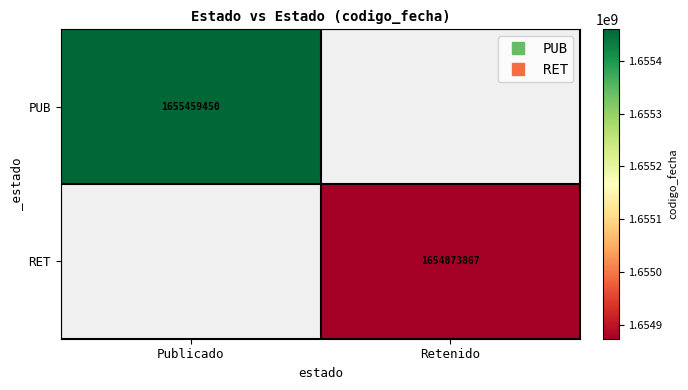

At how many categories does at least one series exceed 1655287105?

1